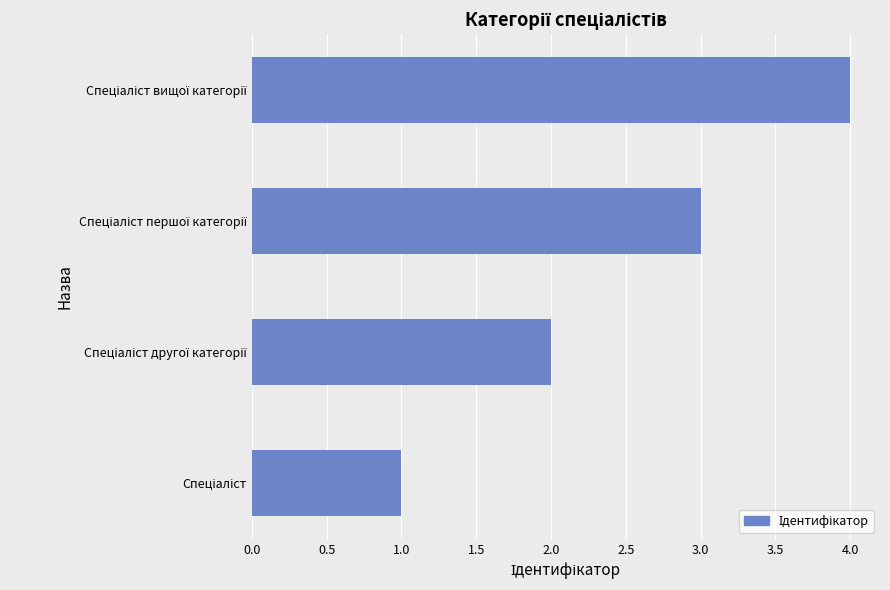

How many data points does each series have?

4